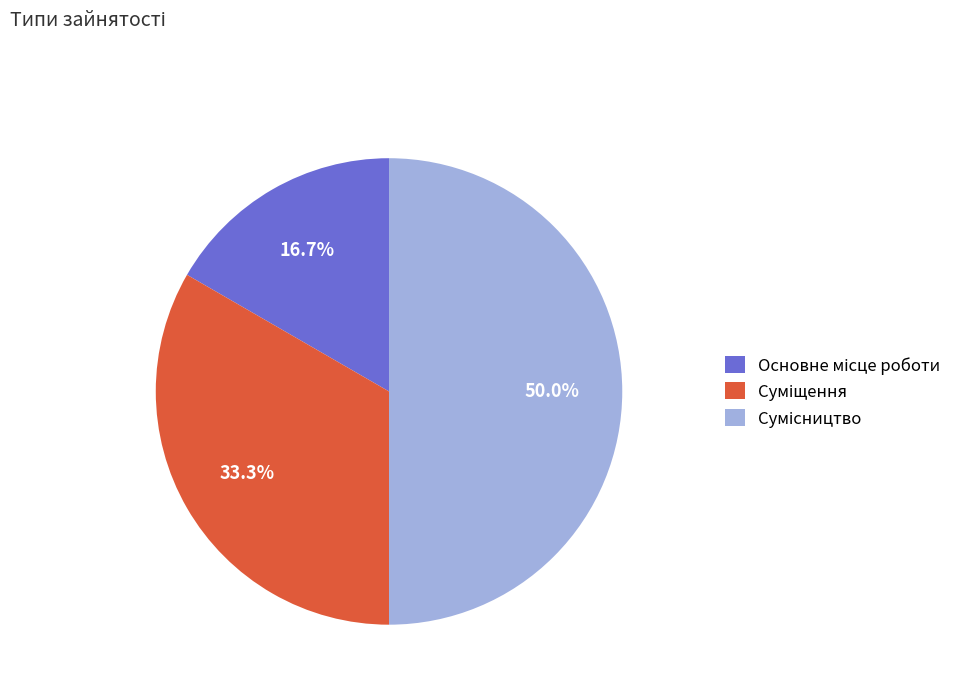

Is there any slice that represents more than half of the pie?

No